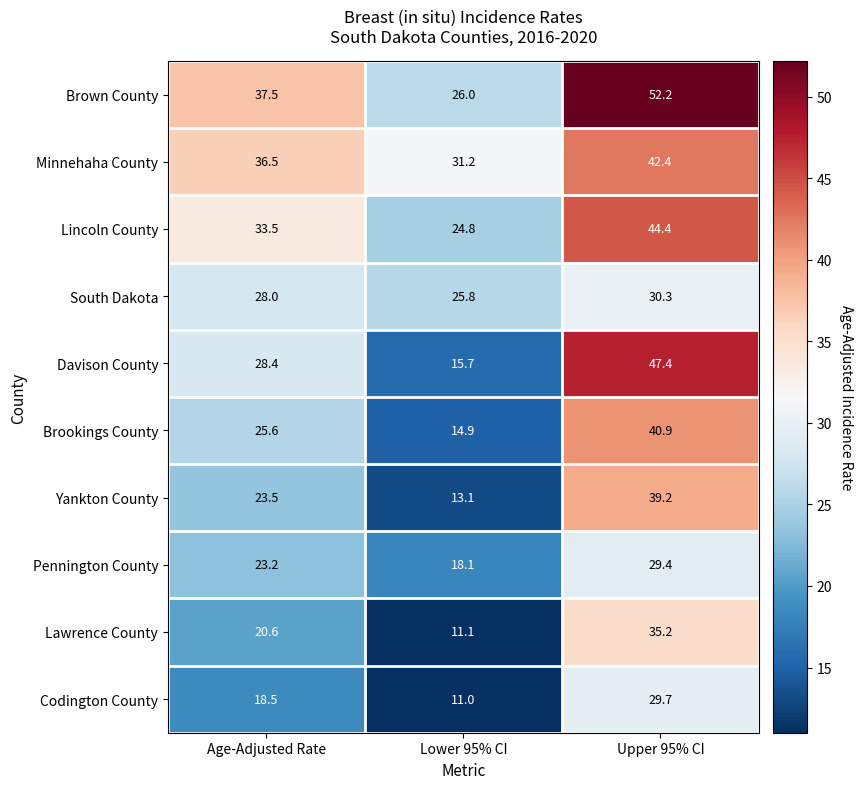

How many values in the Pennington County series are below 23?

1